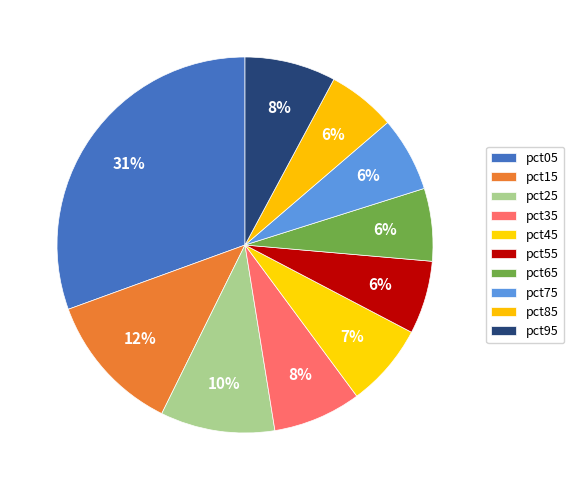

True or false: pct65 accounts for 6% of the total.

True